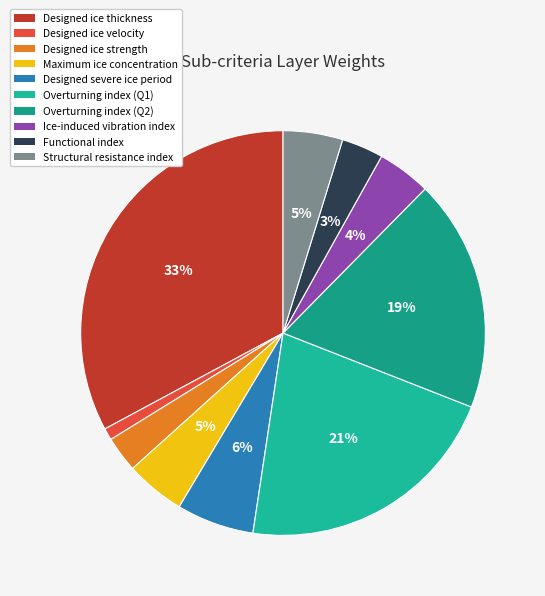

Is there any slice that represents more than half of the pie?

No